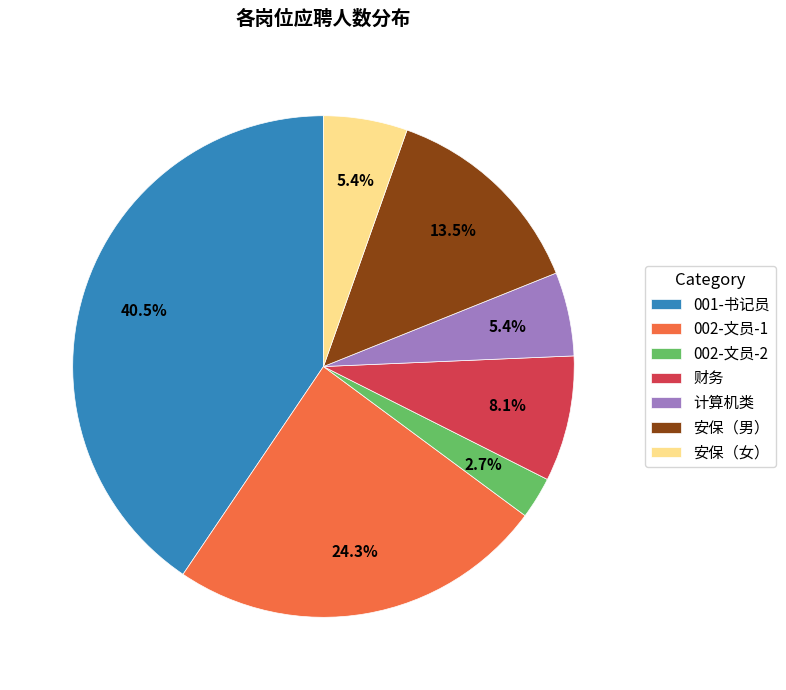

How many slices are in this pie chart?

7